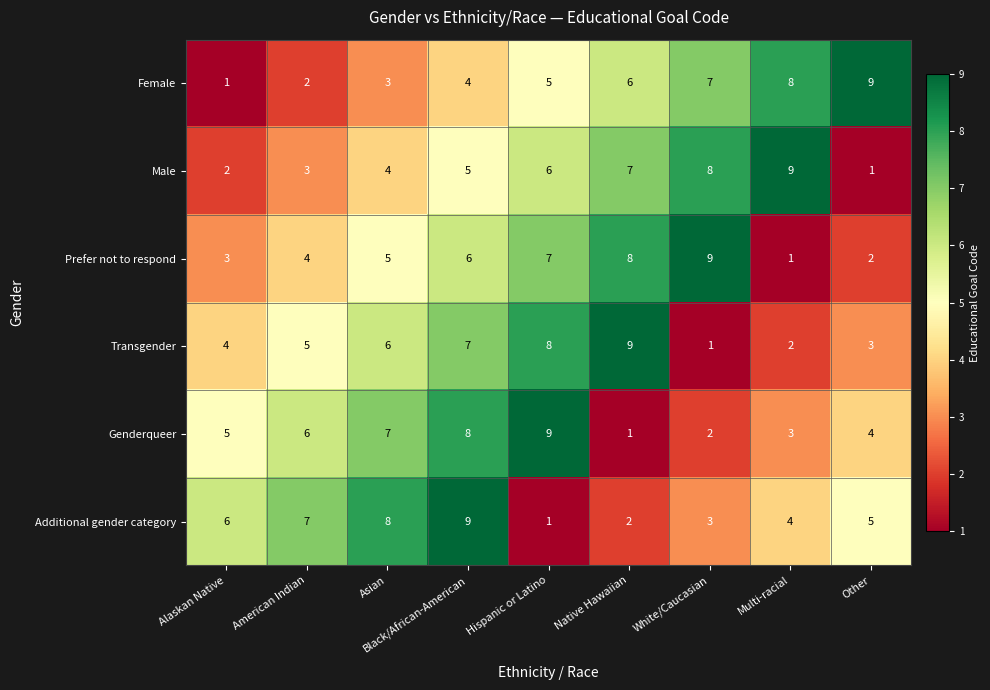

What is the difference between the Male values at White/Caucasian and American Indian?

5